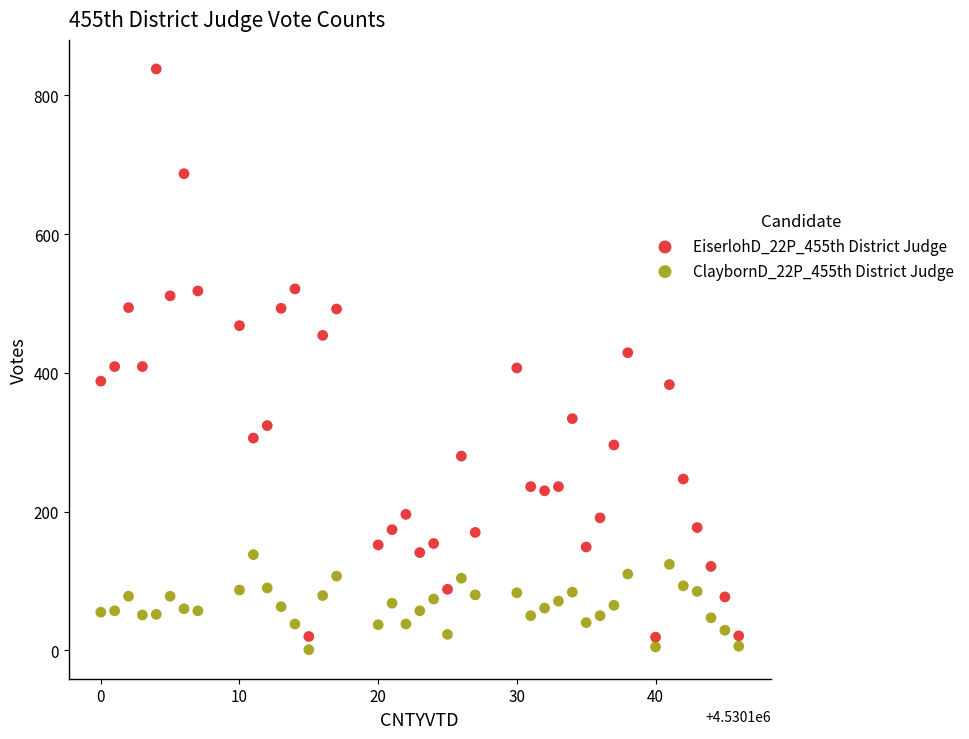

Which series contains the lowest Y value?

ClaybornD_22P_455th District Judge